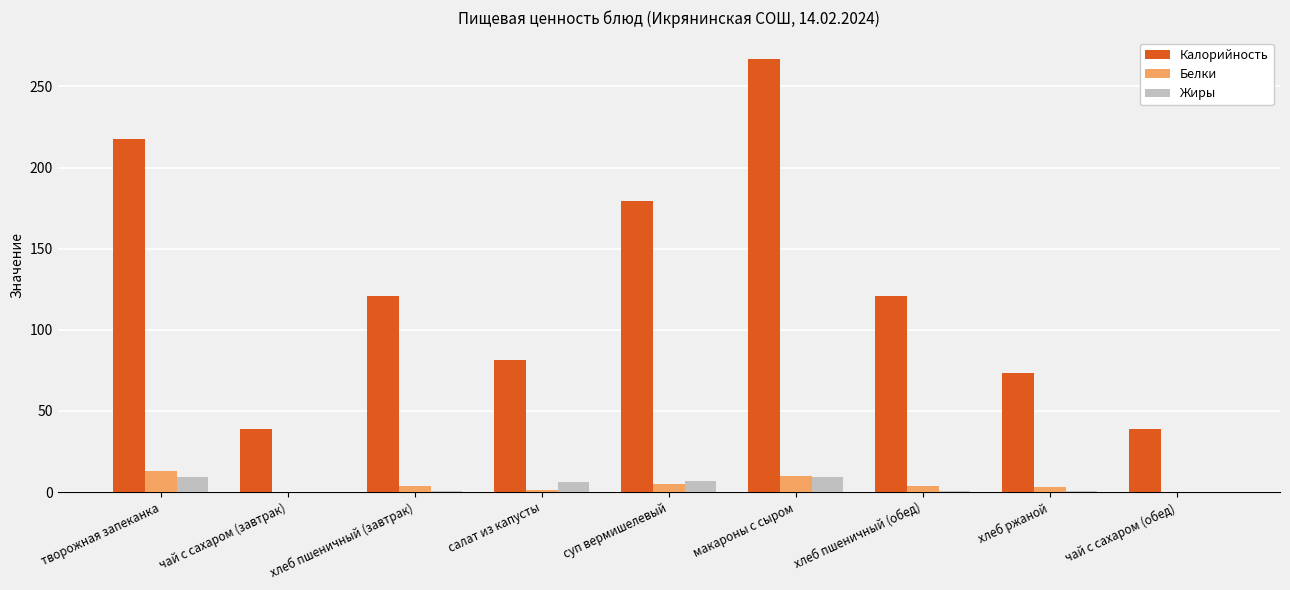

Where does the Калорийность series first go above 120?

творожная запеканка